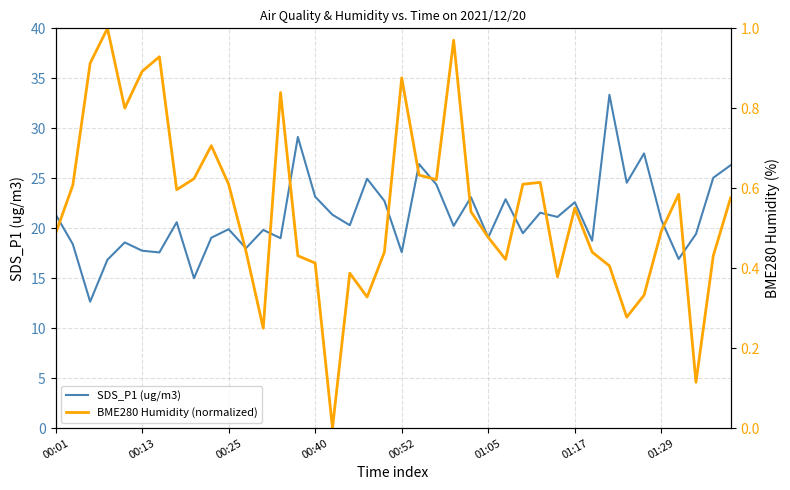

At which category is the sum across all series the highest?

32